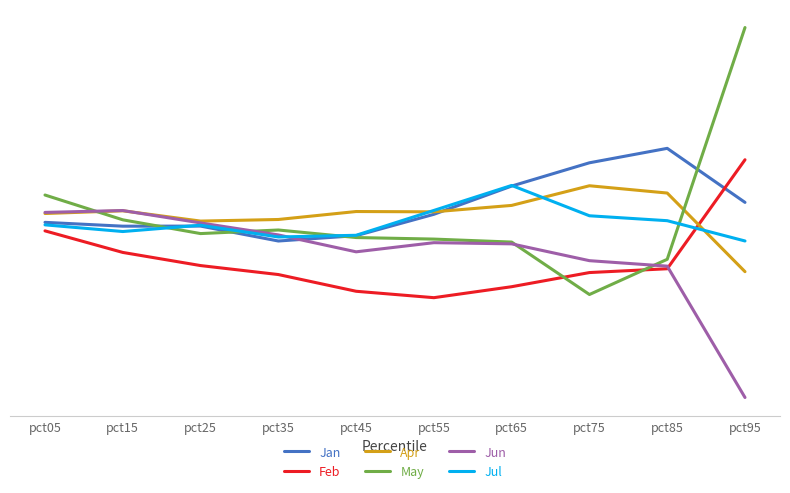

Reading left to right, transcribe all the data shown in this chart.

Jan: pct05=-0.0	pct15=-0.0	pct25=-0.0	pct35=-0.0	pct45=-0.0	pct55=0.0	pct65=0.0	pct75=0.0	pct85=0.1	pct95=0.0
Feb: pct05=-0.0	pct15=-0.0	pct25=-0.0	pct35=-0.0	pct45=-0.1	pct55=-0.1	pct65=-0.1	pct75=-0.0	pct85=-0.0	pct95=0.1
Apr: pct05=0.0	pct15=0.0	pct25=-0.0	pct35=-0.0	pct45=0.0	pct55=0.0	pct65=0.0	pct75=0.0	pct85=0.0	pct95=-0.0
May: pct05=0.0	pct15=-0.0	pct25=-0.0	pct35=-0.0	pct45=-0.0	pct55=-0.0	pct65=-0.0	pct75=-0.1	pct85=-0.0	pct95=0.2
Jun: pct05=0.0	pct15=0.0	pct25=-0.0	pct35=-0.0	pct45=-0.0	pct55=-0.0	pct65=-0.0	pct75=-0.0	pct85=-0.0	pct95=-0.2
Jul: pct05=-0.0	pct15=-0.0	pct25=-0.0	pct35=-0.0	pct45=-0.0	pct55=0.0	pct65=0.0	pct75=0.0	pct85=-0.0	pct95=-0.0